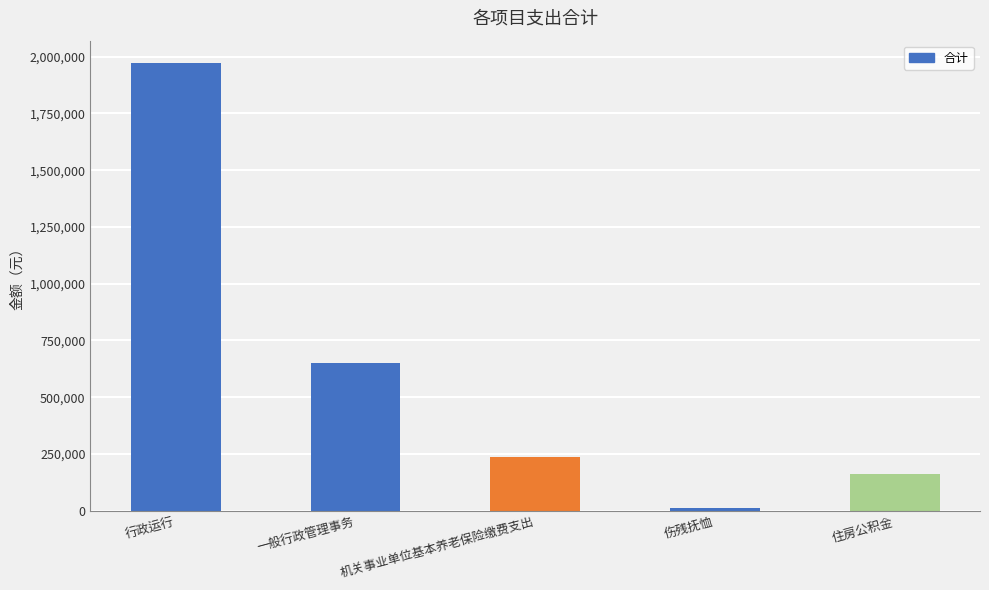

What is the value of the 2nd bar from the left?

650000.0